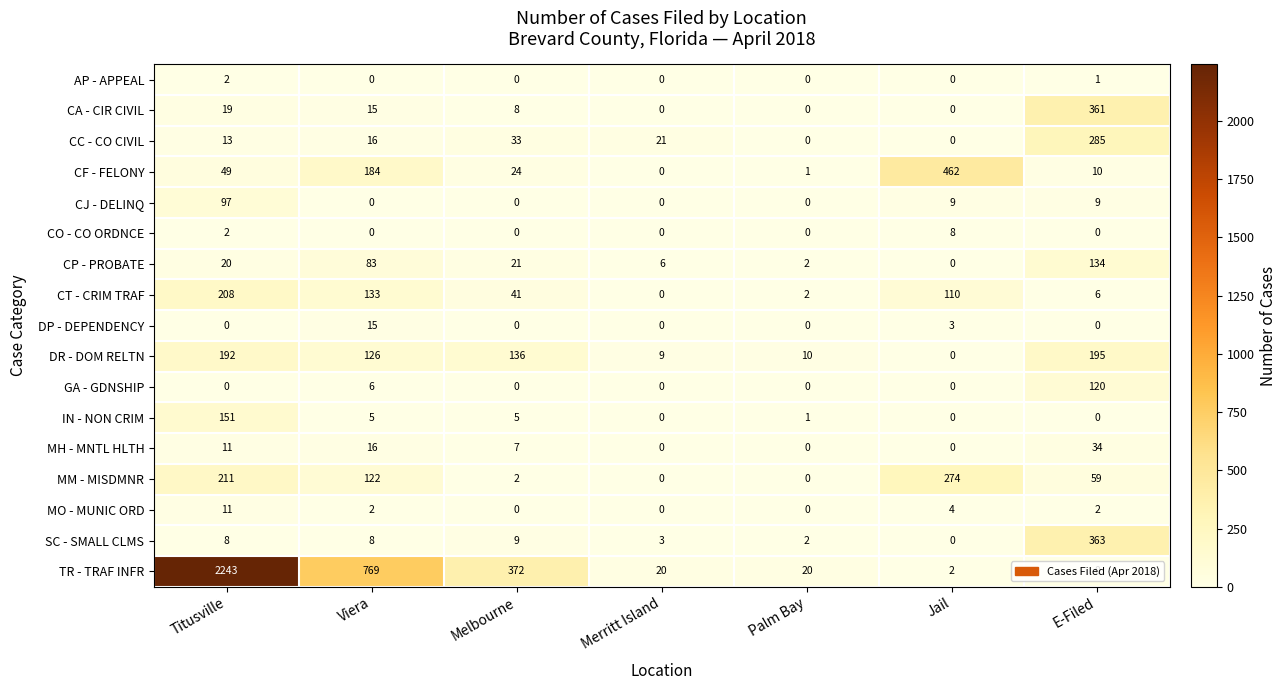

Count the DP - DEPENDENCY values in the range 0 to 3.

6